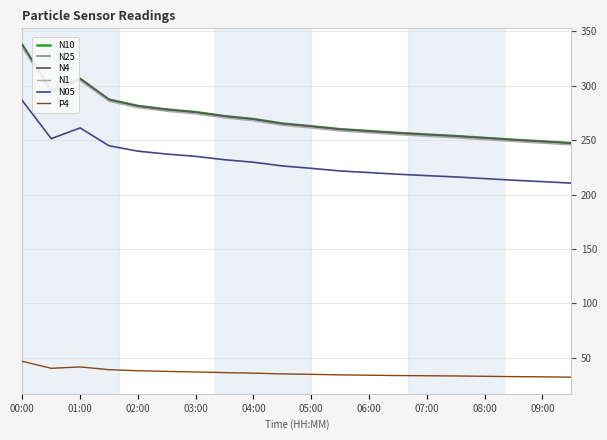

True or false: N25 and P4 cross at least once.

False